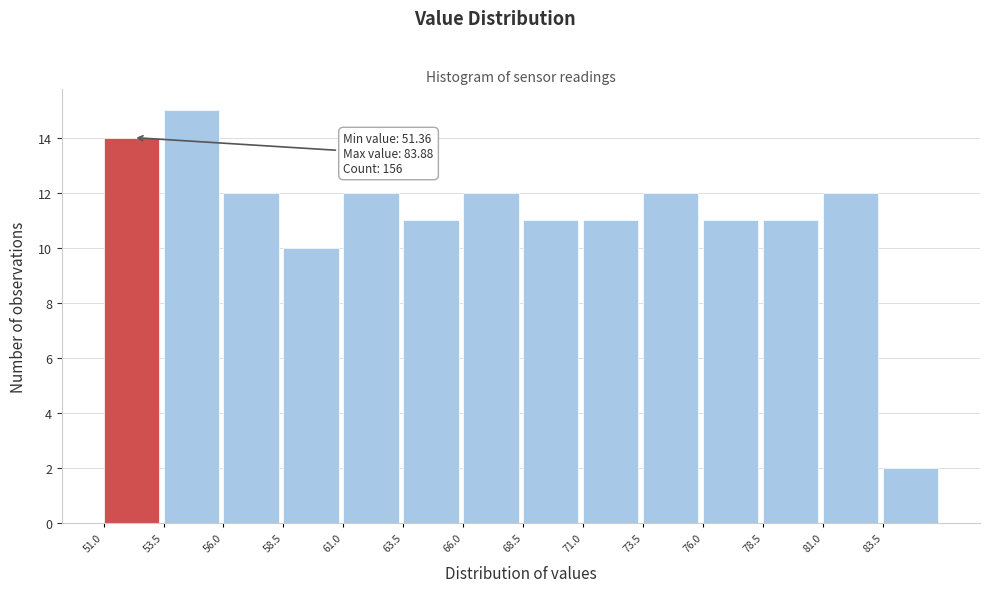

Over which range of the x-axis is the bar tallest?

53.5 to 56.0